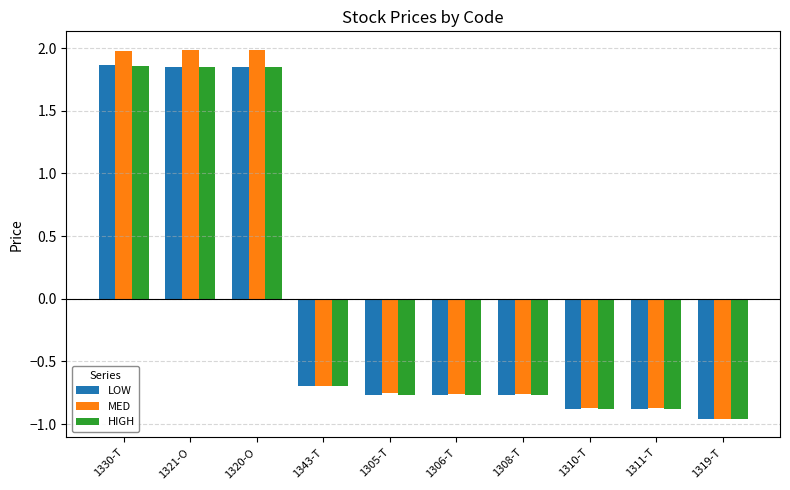

Are the bars grouped side by side (vs. stacked)?

Yes